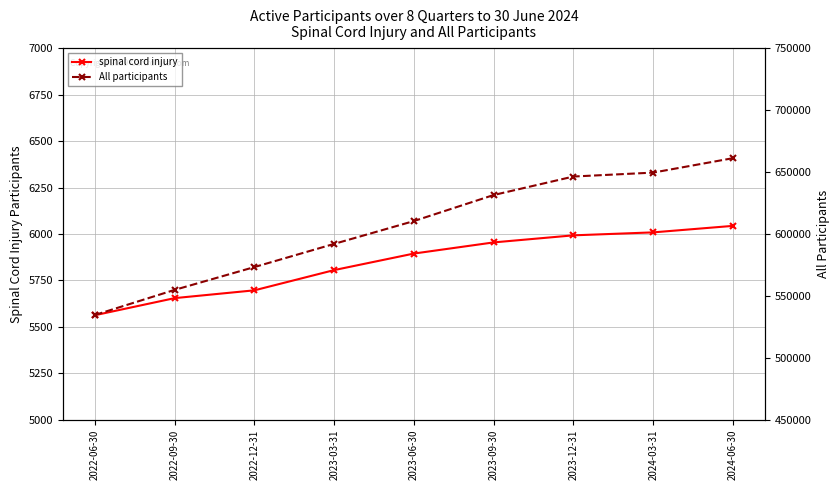

What is the label of the 5th point from the right?

2023-06-30